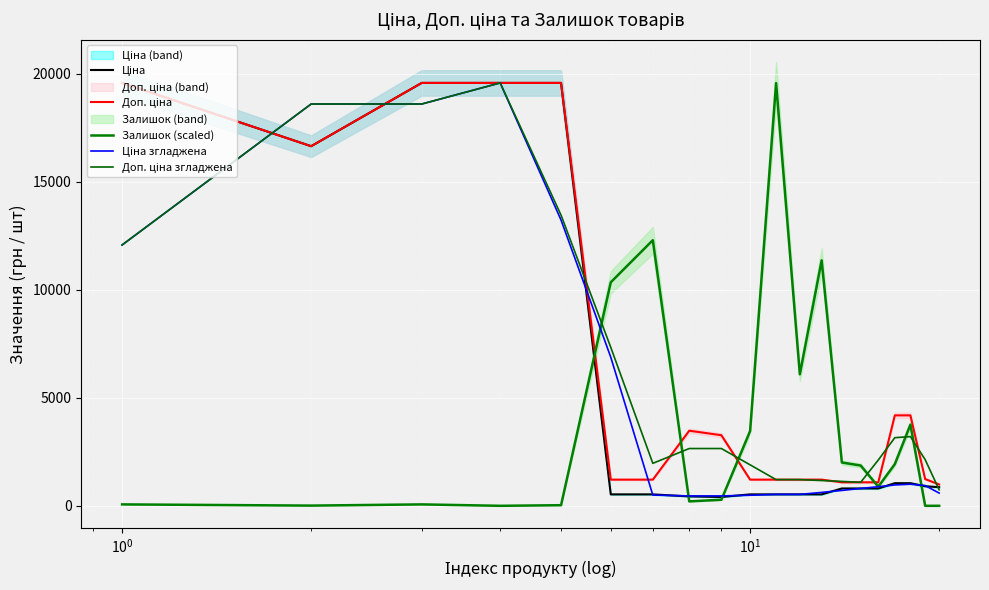

True or false: Доп. ціна has a value of 2145.9 at 18.

False